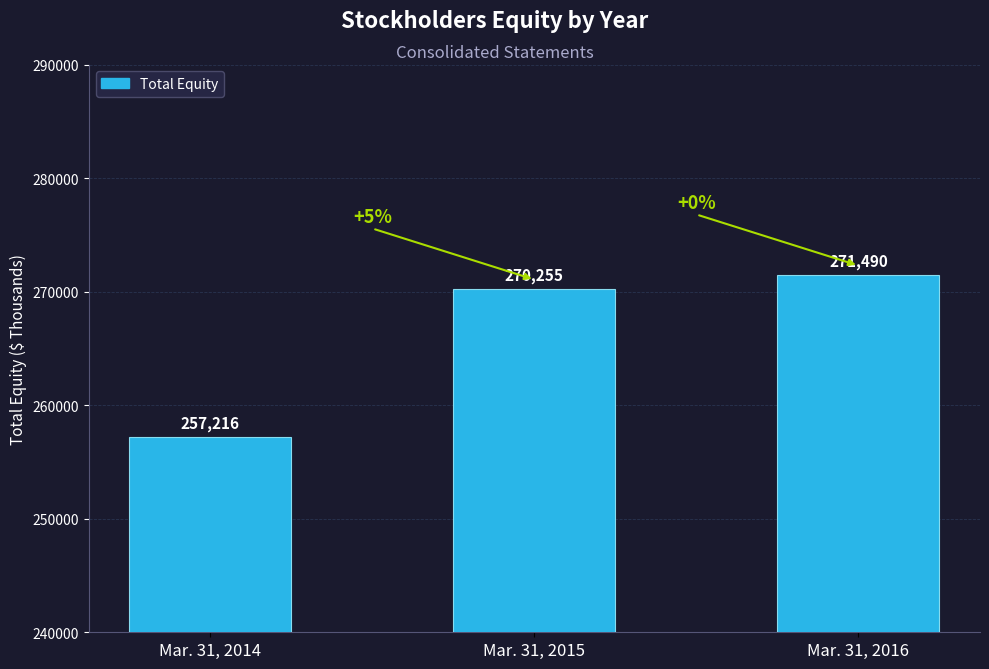

What is the value of the 1st bar from the left?

257216